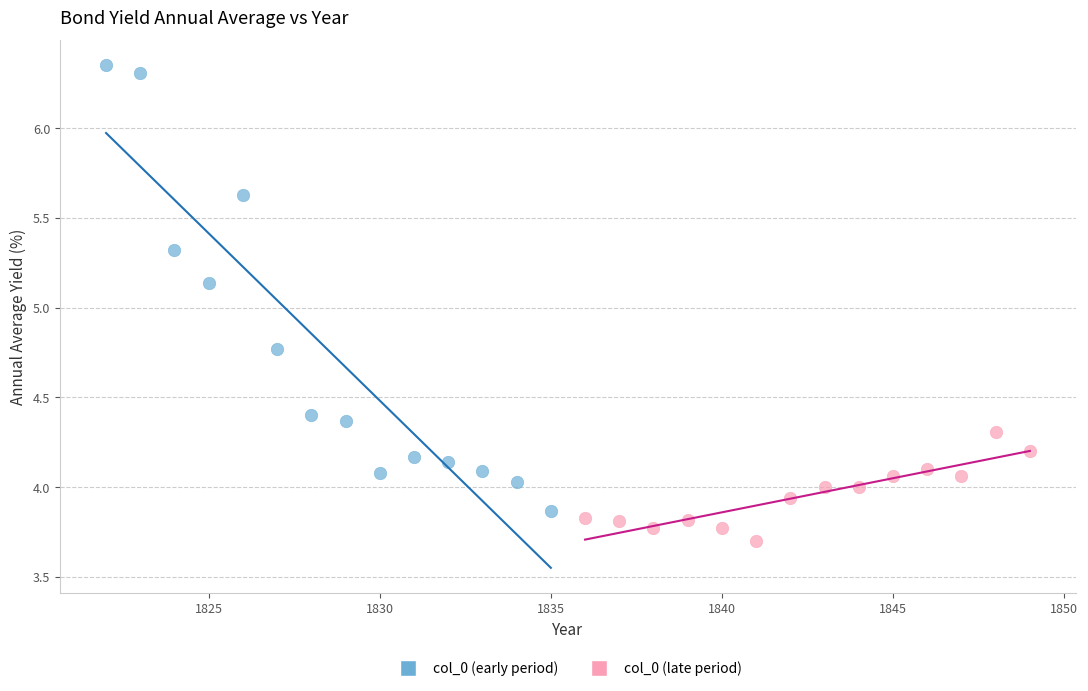

Which series contains the lowest Y value?

col_0 (late period)